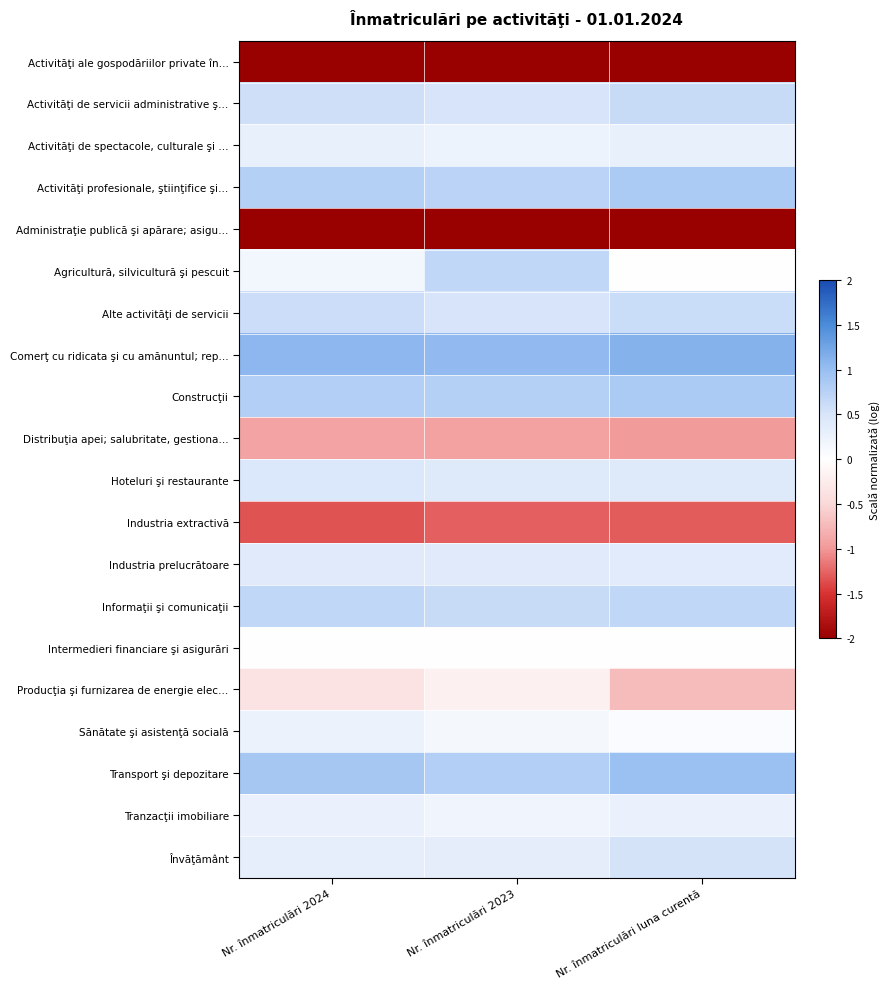

Reading left to right, list all the values displayed in this chart.

Activităţi ale gospodăriilor private în…: Nr. înmatriculări 2024=-2.0	Nr. înmatriculări 2023=-2.0	Nr. înmatriculări luna curentă=-2.0
Activităţi de servicii administrative ş…: Nr. înmatriculări 2024=0.6	Nr. înmatriculări 2023=0.5	Nr. înmatriculări luna curentă=0.6
Activităţi de spectacole, culturale şi …: Nr. înmatriculări 2024=0.3	Nr. înmatriculări 2023=0.2	Nr. înmatriculări luna curentă=0.3
Activităţi profesionale, ştiinţifice şi…: Nr. înmatriculări 2024=0.8	Nr. înmatriculări 2023=0.7	Nr. înmatriculări luna curentă=0.9
Administraţie publică şi apărare; asigu…: Nr. înmatriculări 2024=-2.0	Nr. înmatriculări 2023=-2.0	Nr. înmatriculări luna curentă=-2.0
Agricultură, silvicultură şi pescuit: Nr. înmatriculări 2024=0.2	Nr. înmatriculări 2023=0.7	Nr. înmatriculări luna curentă=0.0
Alte activităţi de servicii: Nr. înmatriculări 2024=0.6	Nr. înmatriculări 2023=0.5	Nr. înmatriculări luna curentă=0.6
Comerţ cu ridicata şi cu amănuntul; rep…: Nr. înmatriculări 2024=1.1	Nr. înmatriculări 2023=1.0	Nr. înmatriculări luna curentă=1.1
Construcţii: Nr. înmatriculări 2024=0.8	Nr. înmatriculări 2023=0.8	Nr. înmatriculări luna curentă=0.9
Distribuţia apei; salubritate, gestiona…: Nr. înmatriculări 2024=-0.9	Nr. înmatriculări 2023=-0.9	Nr. înmatriculări luna curentă=-1.0
Hoteluri şi restaurante: Nr. înmatriculări 2024=0.5	Nr. înmatriculări 2023=0.4	Nr. înmatriculări luna curentă=0.4
Industria extractivă: Nr. înmatriculări 2024=-1.3	Nr. înmatriculări 2023=-1.3	Nr. înmatriculări luna curentă=-1.3
Industria prelucrătoare: Nr. înmatriculări 2024=0.4	Nr. înmatriculări 2023=0.4	Nr. înmatriculări luna curentă=0.4
Informaţii şi comunicaţii: Nr. înmatriculări 2024=0.7	Nr. înmatriculări 2023=0.6	Nr. înmatriculări luna curentă=0.7
Intermedieri financiare şi asigurări: Nr. înmatriculări 2024=-0.0	Nr. înmatriculări 2023=-0.0	Nr. înmatriculări luna curentă=0.0
Producţia şi furnizarea de energie elec…: Nr. înmatriculări 2024=-0.4	Nr. înmatriculări 2023=-0.2	Nr. înmatriculări luna curentă=-0.7
Sănătate şi asistenţă socială: Nr. înmatriculări 2024=0.2	Nr. înmatriculări 2023=0.1	Nr. înmatriculări luna curentă=0.1
Transport şi depozitare: Nr. înmatriculări 2024=0.9	Nr. înmatriculări 2023=0.8	Nr. înmatriculări luna curentă=1.0
Tranzacţii imobiliare: Nr. înmatriculări 2024=0.3	Nr. înmatriculări 2023=0.2	Nr. înmatriculări luna curentă=0.3
Învăţământ: Nr. înmatriculări 2024=0.3	Nr. înmatriculări 2023=0.3	Nr. înmatriculări luna curentă=0.5